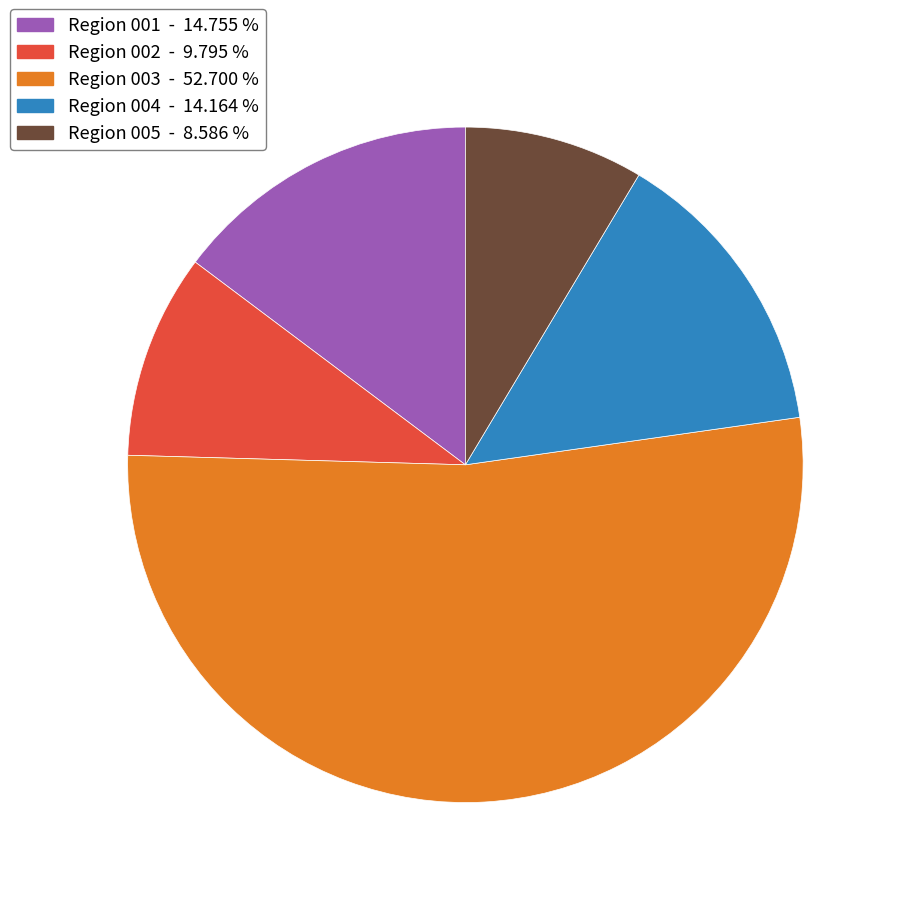

Is there a majority slice in this chart?

Yes